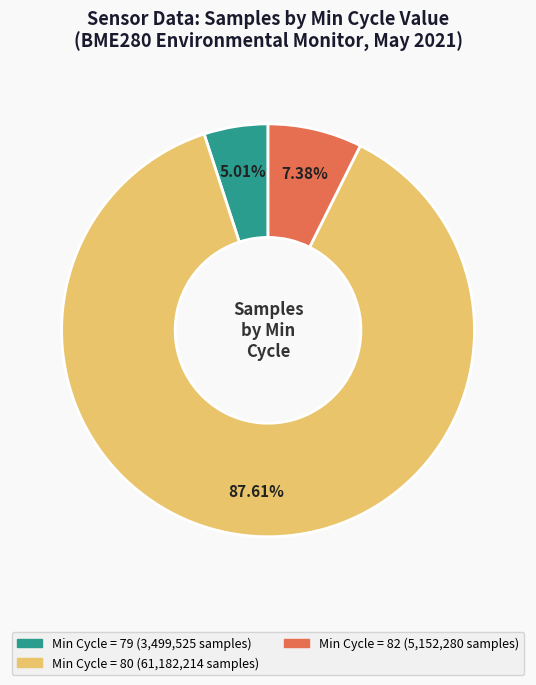

Is there any slice that represents more than half of the pie?

Yes